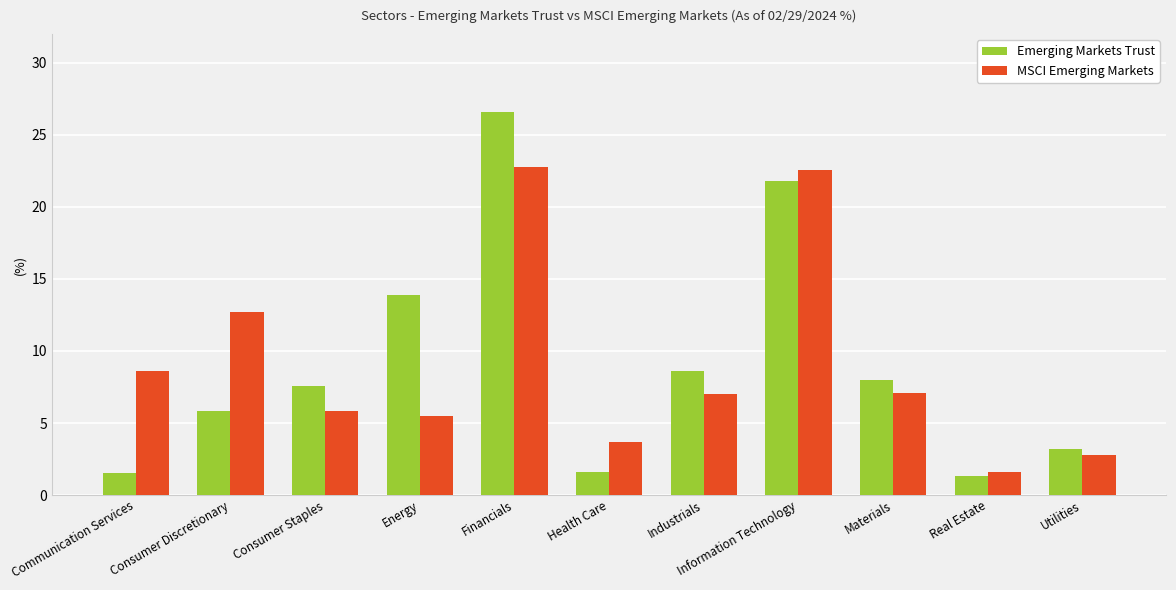

Rank the series by their maximum value, from lowest to highest.

MSCI Emerging Markets, Emerging Markets Trust